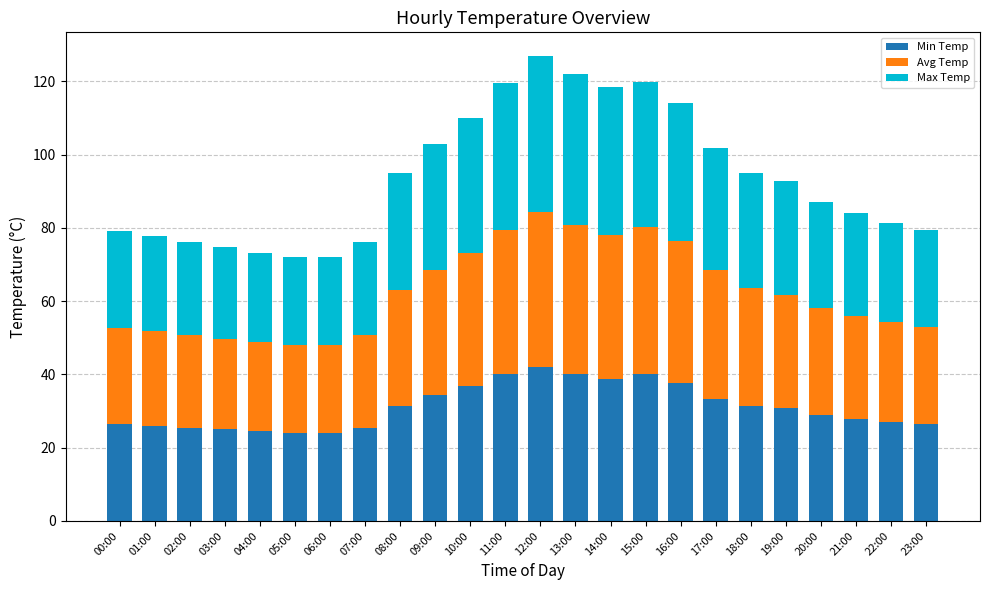

What is the average value of the Min Temp series?

31.2